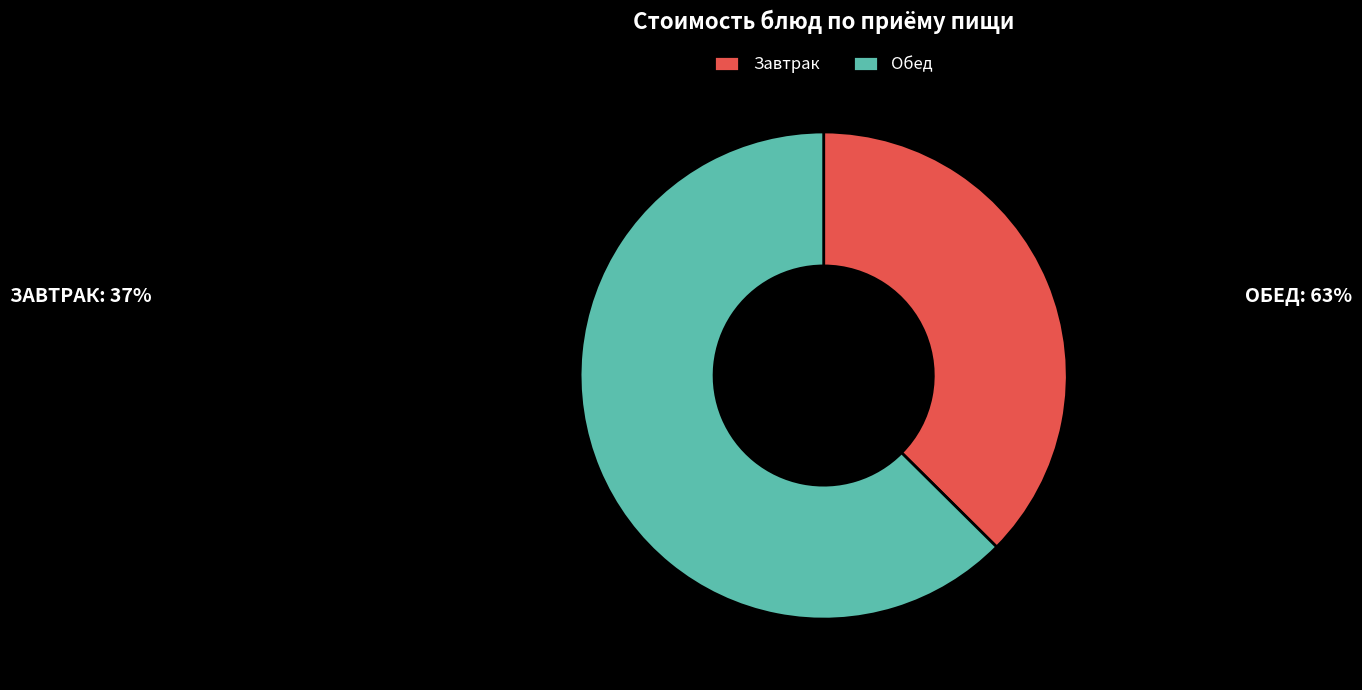

Which category has the biggest portion of the pie?

Обед